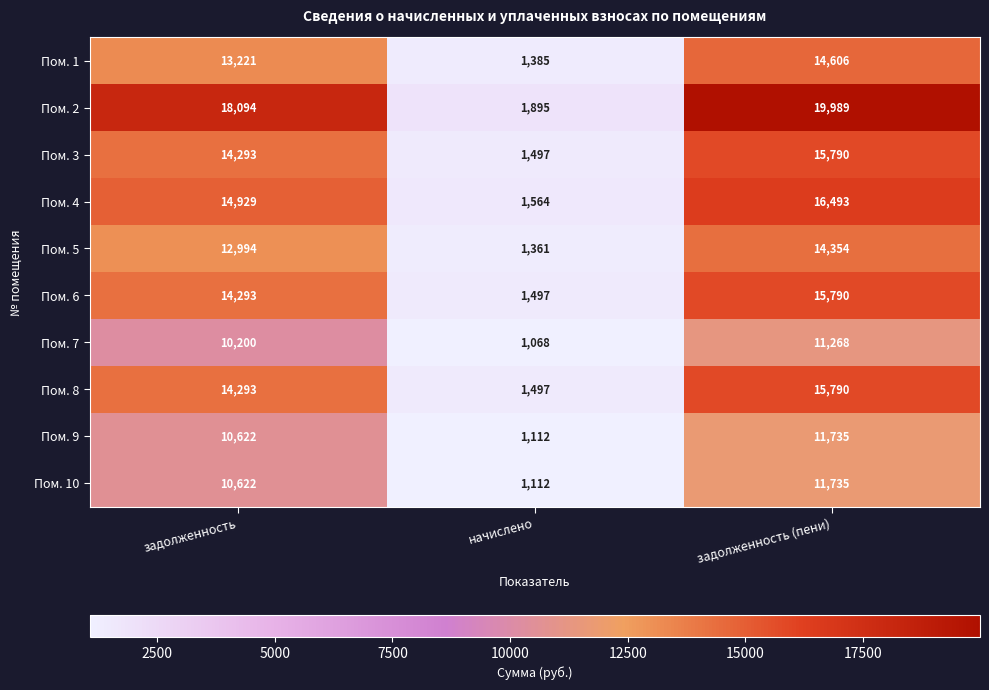

Reading right to left, list all the values displayed in this chart.

Пом. 1: 14606	1385	13221
Пом. 2: 19989	1895	18094
Пом. 3: 15790	1497	14293
Пом. 4: 16493	1564	14929
Пом. 5: 14354	1361	12994
Пом. 6: 15790	1497	14293
Пом. 7: 11268	1068	10200
Пом. 8: 15790	1497	14293
Пом. 9: 11735	1112	10622
Пом. 10: 11735	1112	10622